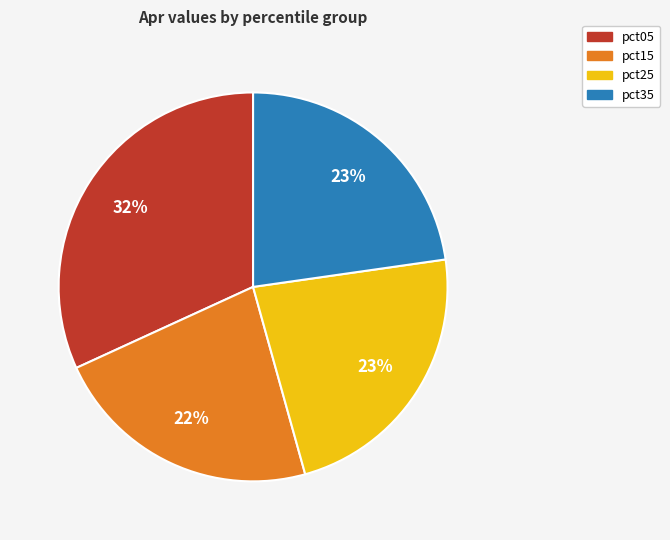

True or false: pct25 accounts for 35% of the total.

False